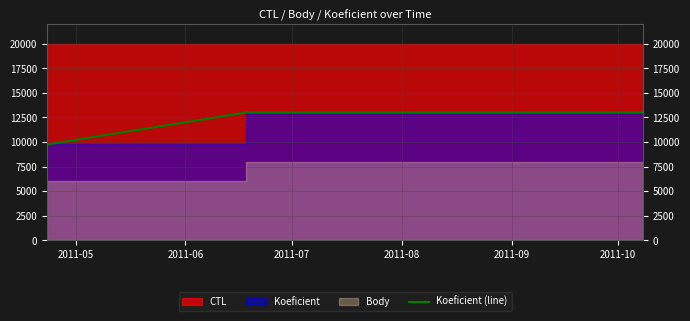

What is the value of the 2nd point from the left?

13000